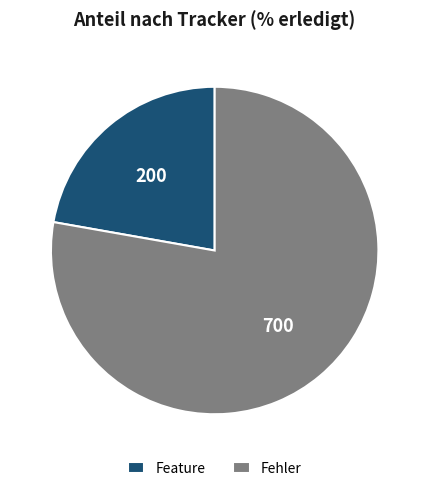

Which has a higher value, Fehler or Feature?

Fehler